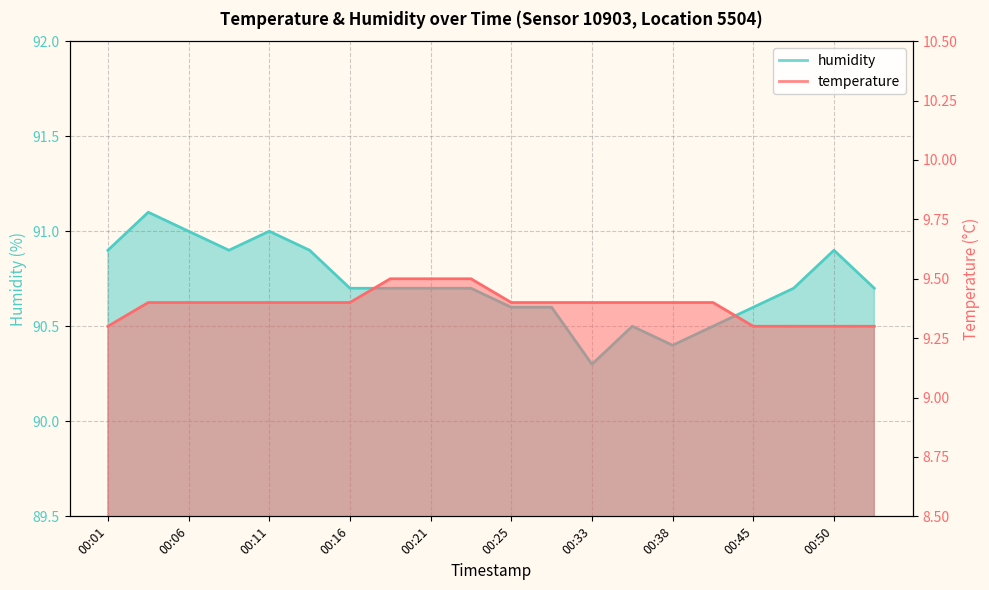

How many humidity values are between 90 and 91?

19